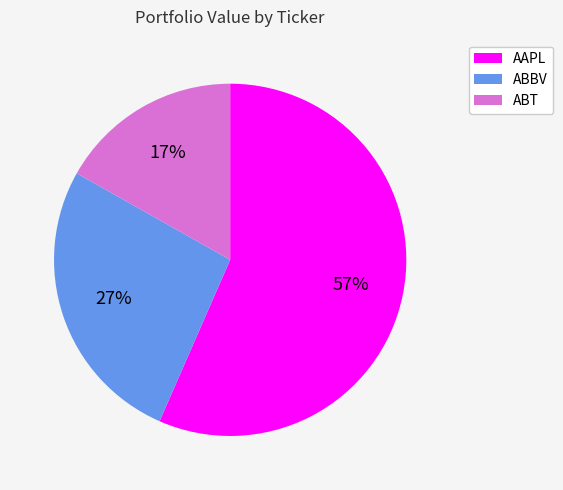

Is the sum of ABBV and AAPL greater than half?

Yes